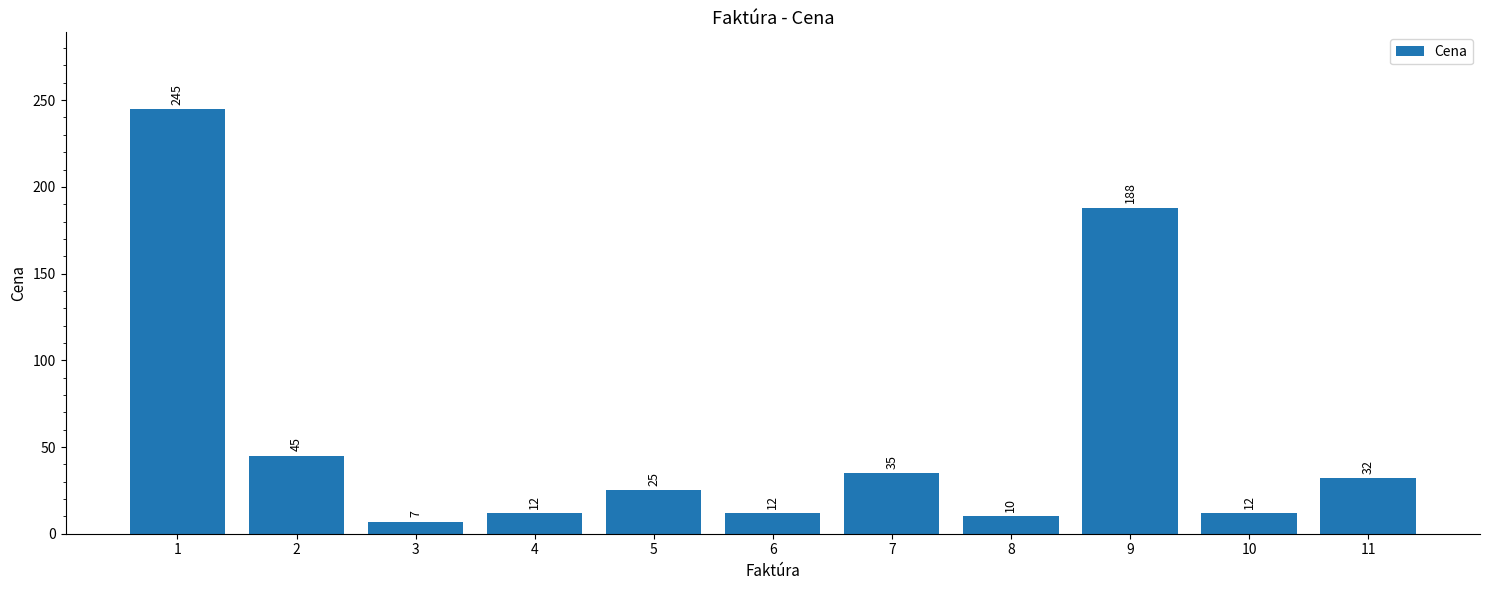

At which label is the value closest to 126?

9